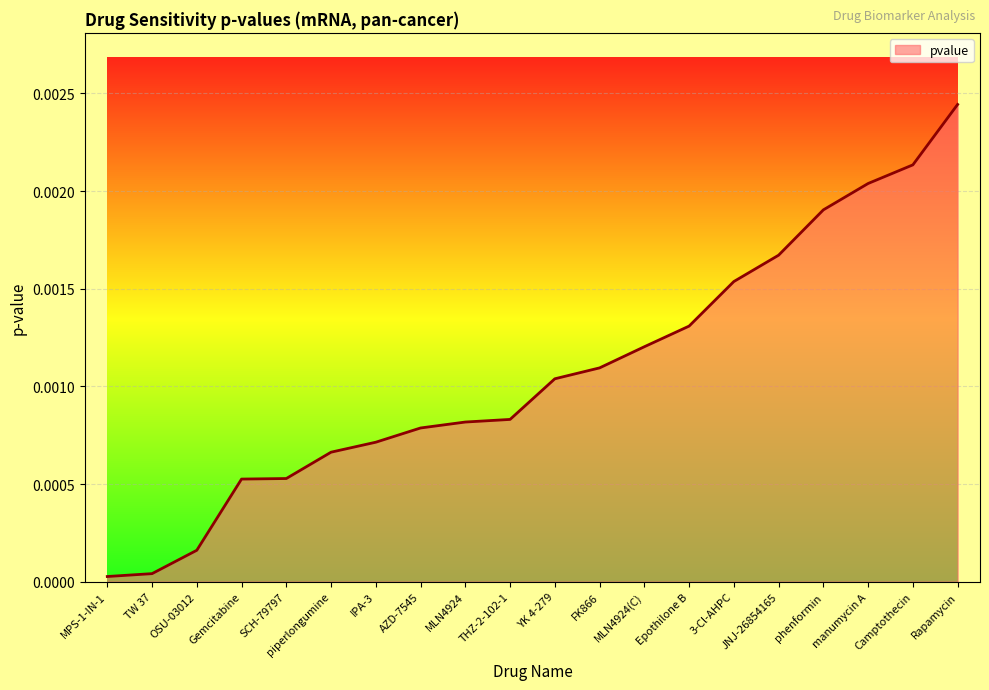

Between SCH-79797 and 3-Cl-AHPC, which is larger?

3-Cl-AHPC